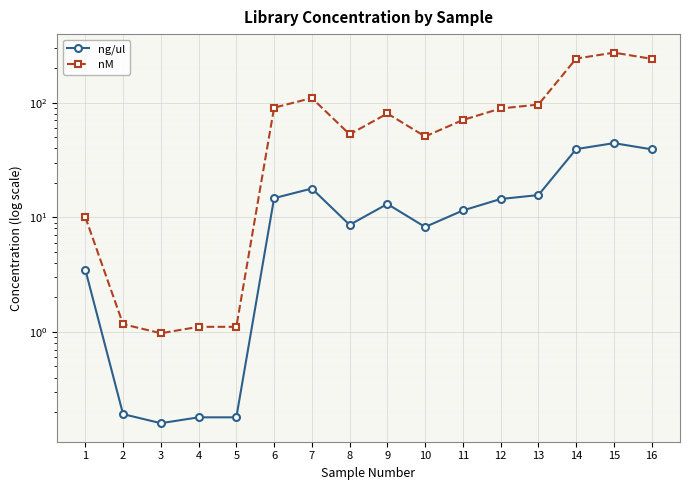

What is the difference between the maximum and minimum values in the nM series?

272.5